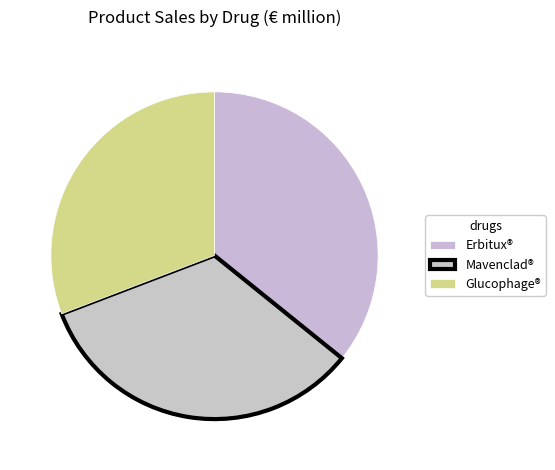

How many slices are in this pie chart?

3